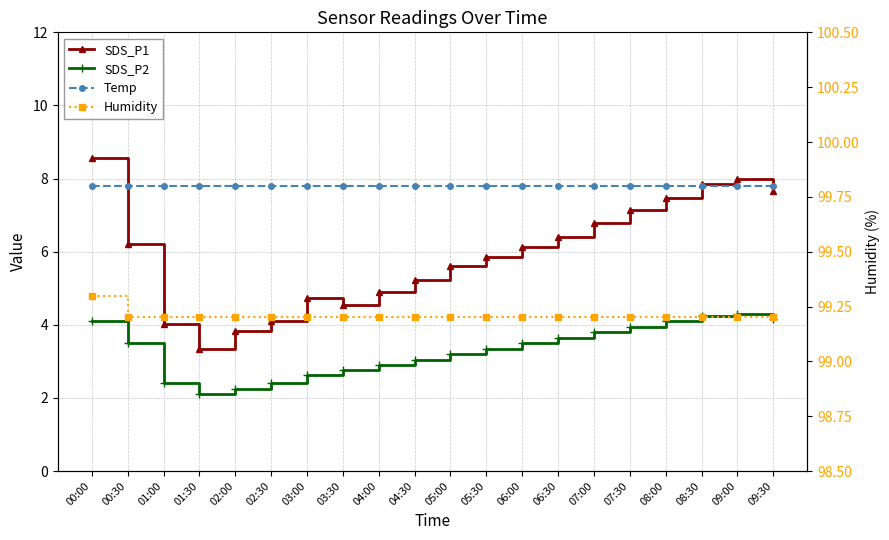

Reading left to right, list all the values displayed in this chart.

SDS_P1: 8.6	6.2	4.0	3.3	3.8	4.1	4.7	4.5	4.9	5.2	5.6	5.8	6.1	6.4	6.8	7.2	7.5	7.8	8.0	7.7
SDS_P2: 4.1	3.5	2.4	2.1	2.2	2.4	2.6	2.8	2.9	3.0	3.2	3.4	3.5	3.6	3.8	4.0	4.1	4.2	4.3	4.2
Temp: 7.8	7.8	7.8	7.8	7.8	7.8	7.8	7.8	7.8	7.8	7.8	7.8	7.8	7.8	7.8	7.8	7.8	7.8	7.8	7.8
Humidity: 99.3	99.2	99.2	99.2	99.2	99.2	99.2	99.2	99.2	99.2	99.2	99.2	99.2	99.2	99.2	99.2	99.2	99.2	99.2	99.2